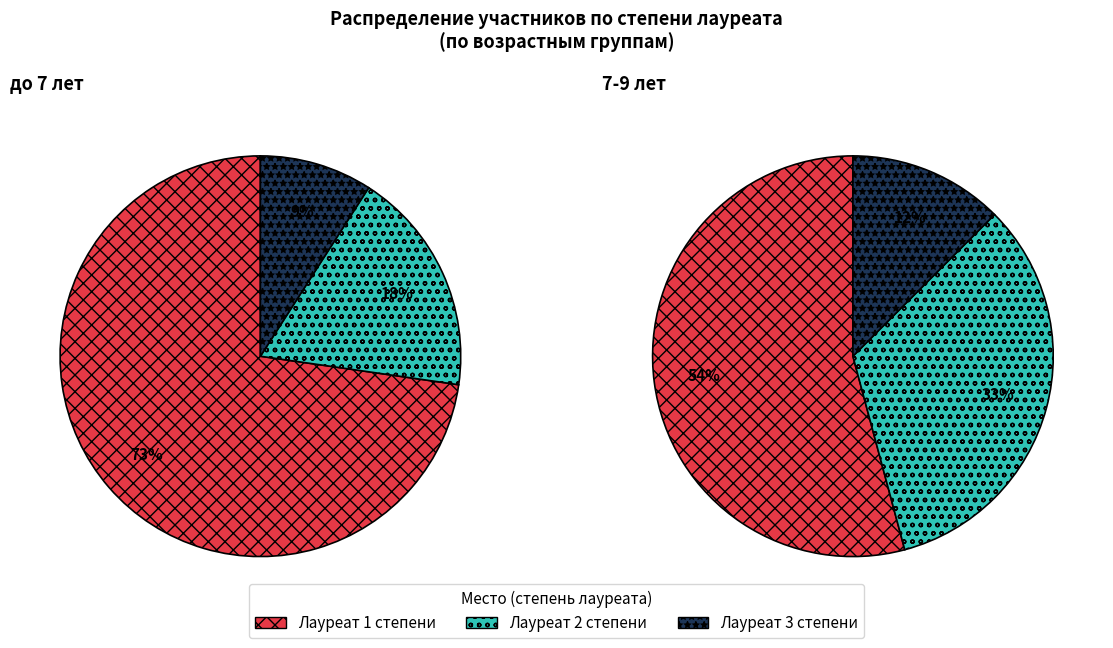

To the nearest percent, what is the average slice percentage?

33%